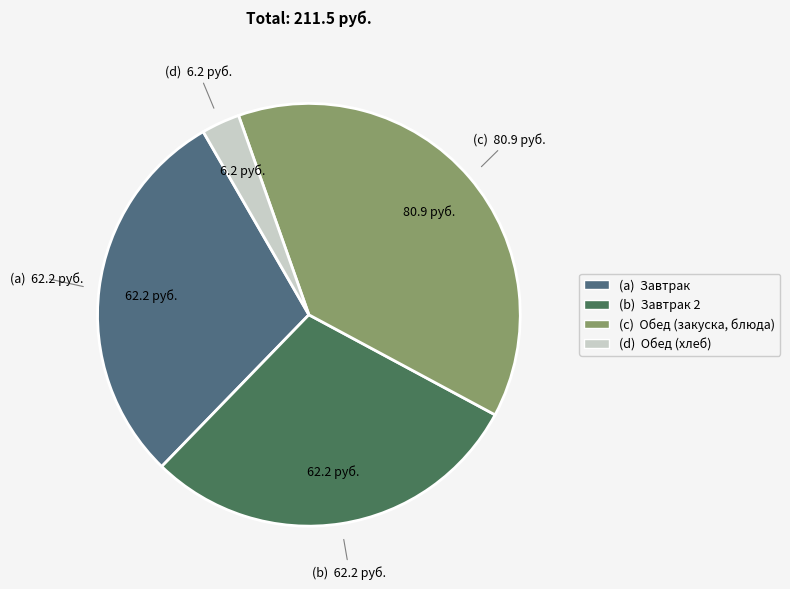

Is there any slice that represents more than half of the pie?

No